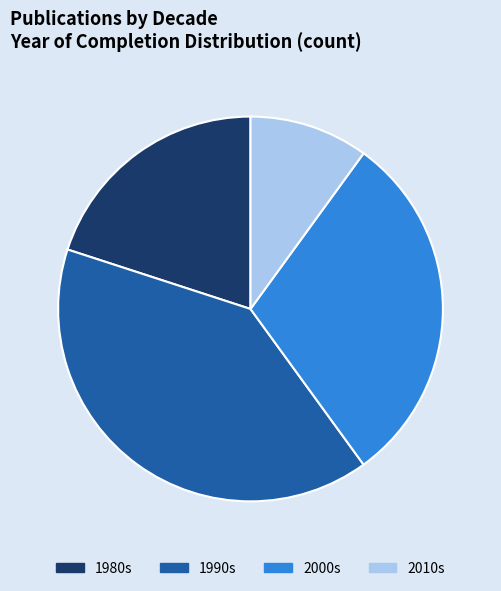

What is the smallest slice in the pie chart?

2010s